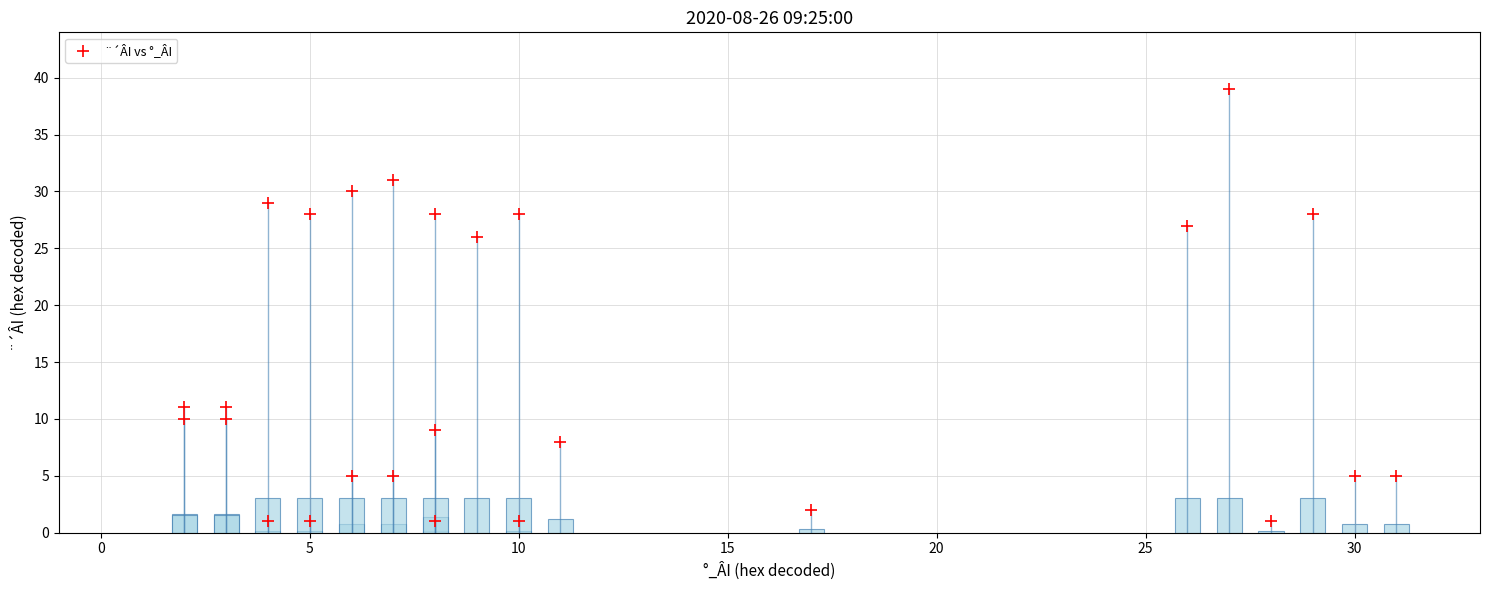

What Y value in the scatter plot is closest to 20?

26